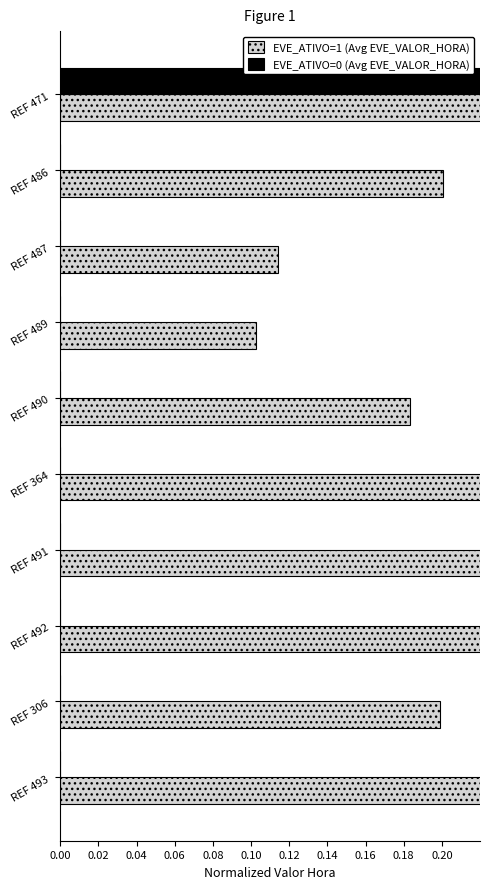

Which series has the largest range (max minus min)?

EVE_ATIVO=0 (Avg EVE_VALOR_HORA)